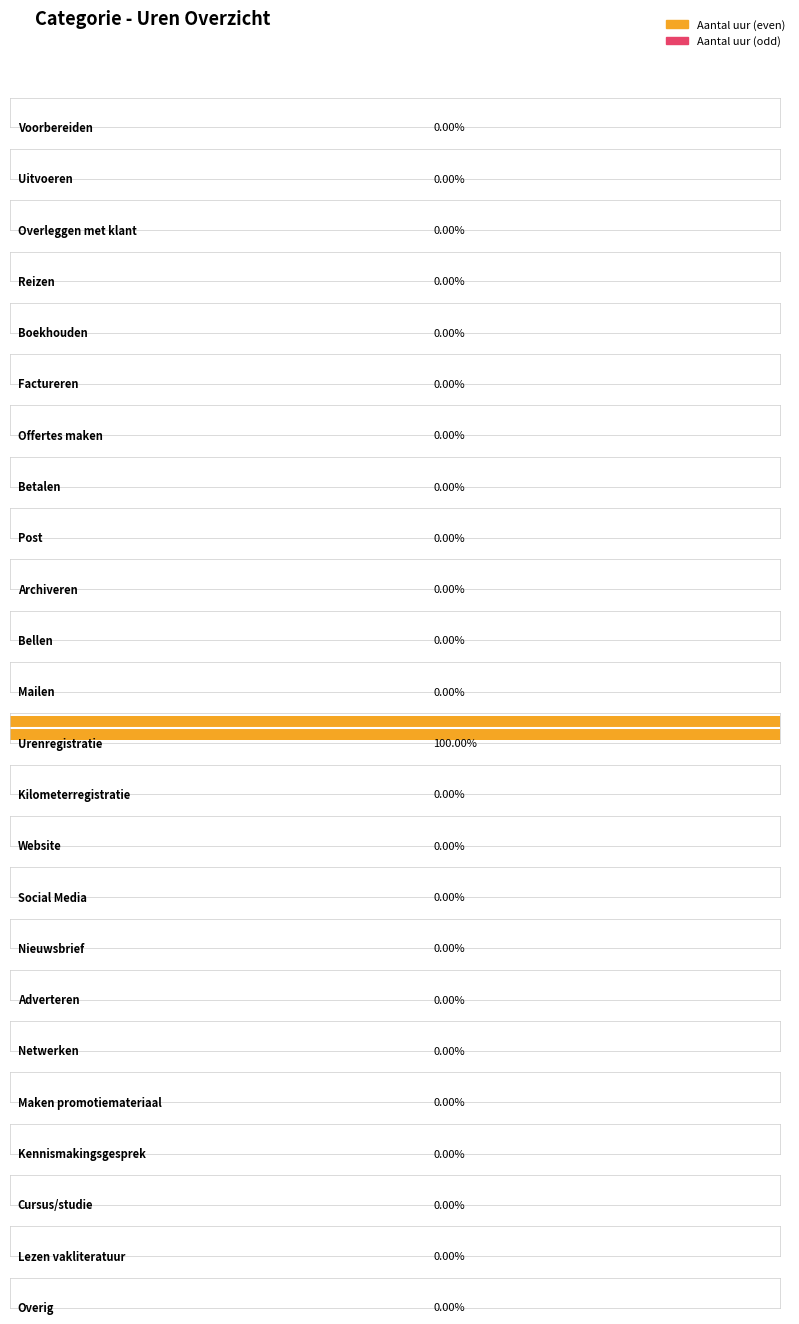

What is the label of the 6th bar from the right?

Netwerken